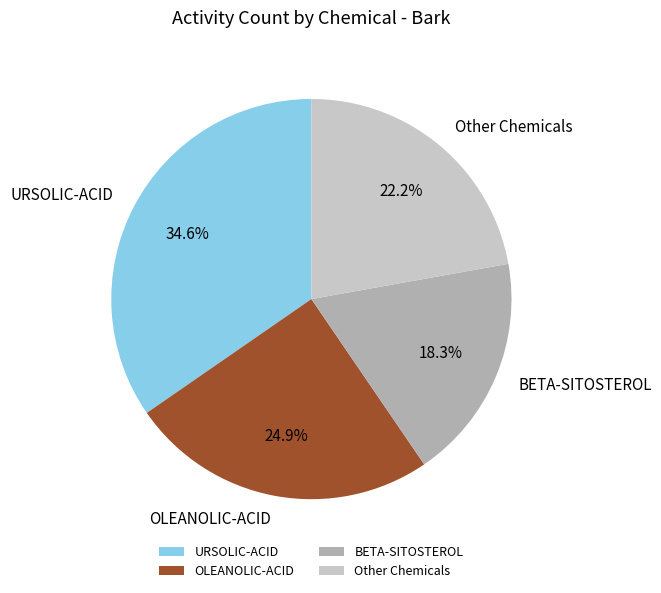

Approximately how many times larger is the value at Other Chemicals compared to BETA-SITOSTEROL?

1.2